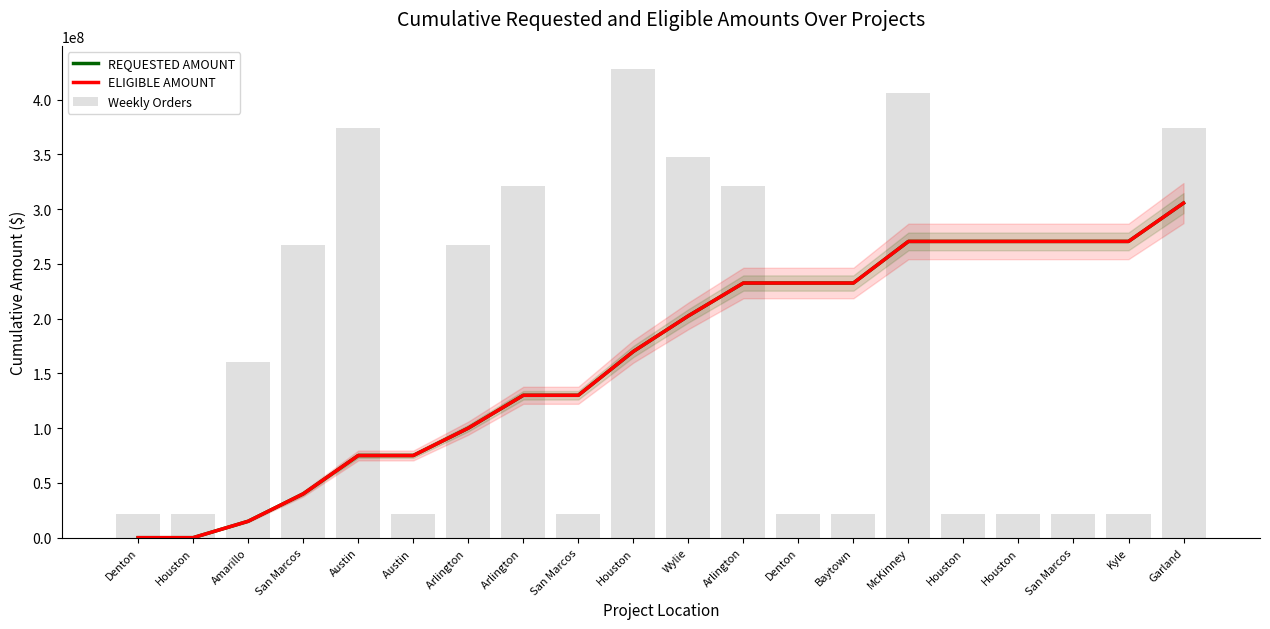

What is the label of the 7th bar from the right?

Baytown